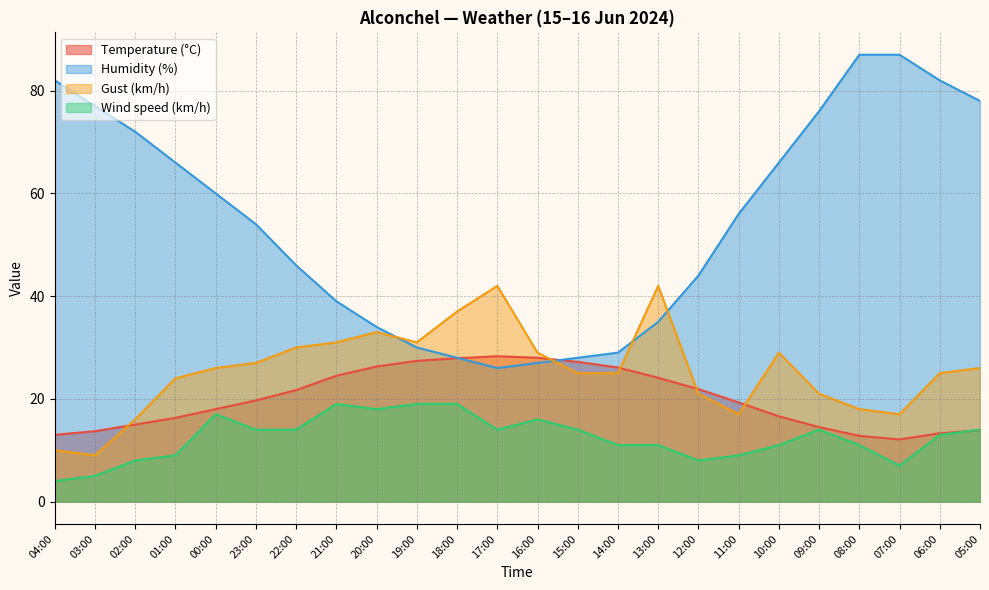

Reading left to right, extract all data points from this chart.

Temperature (°C): 04:00=13.0	03:00=13.7	02:00=15.0	01:00=16.3	00:00=18.0	23:00=19.7	22:00=21.7	21:00=24.5	20:00=26.3	19:00=27.4	18:00=27.9	17:00=28.3	16:00=28.0	15:00=27.2	14:00=26.1	13:00=24.1	12:00=21.9	11:00=19.3	10:00=16.6	09:00=14.5	08:00=12.8	07:00=12.1	06:00=13.3	05:00=13.9
Humidity (%): 04:00=82.0	03:00=77.0	02:00=72.0	01:00=66.0	00:00=60.0	23:00=54.0	22:00=46.0	21:00=39.0	20:00=34.0	19:00=30.0	18:00=28.0	17:00=26.0	16:00=27.0	15:00=28.0	14:00=29.0	13:00=35.0	12:00=44.0	11:00=56.0	10:00=66.0	09:00=76.0	08:00=87.0	07:00=87.0	06:00=82.0	05:00=78.0
Gust (km/h): 04:00=10.0	03:00=9.0	02:00=16.0	01:00=24.0	00:00=26.0	23:00=27.0	22:00=30.0	21:00=31.0	20:00=33.0	19:00=31.0	18:00=37.0	17:00=42.0	16:00=29.0	15:00=25.0	14:00=25.0	13:00=42.0	12:00=21.0	11:00=17.0	10:00=29.0	09:00=21.0	08:00=18.0	07:00=17.0	06:00=25.0	05:00=26.0
Wind speed (km/h): 04:00=4.0	03:00=5.0	02:00=8.0	01:00=9.0	00:00=17.0	23:00=14.0	22:00=14.0	21:00=19.0	20:00=18.0	19:00=19.0	18:00=19.0	17:00=14.0	16:00=16.0	15:00=14.0	14:00=11.0	13:00=11.0	12:00=8.0	11:00=9.0	10:00=11.0	09:00=14.0	08:00=11.0	07:00=7.0	06:00=13.0	05:00=14.0